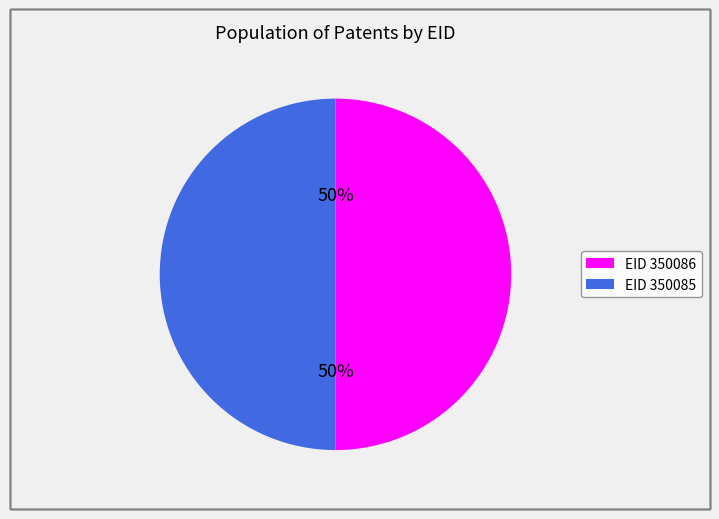

To the nearest percent, what is the average slice percentage?

50%